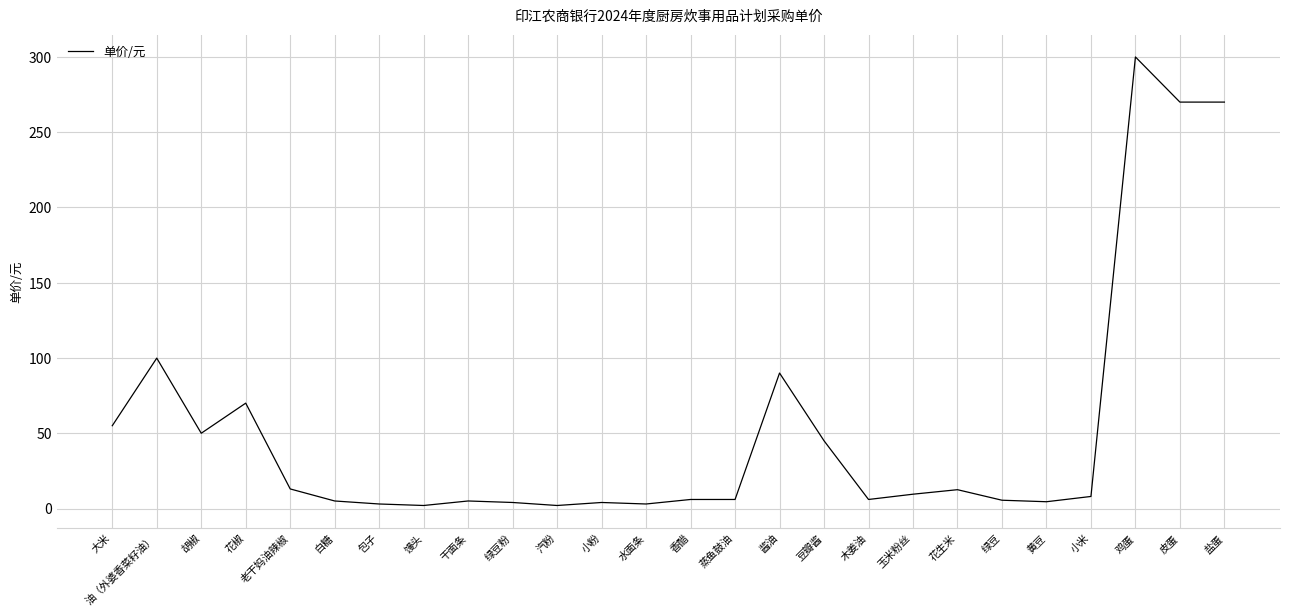

Where is the first local minimum?

胡椒